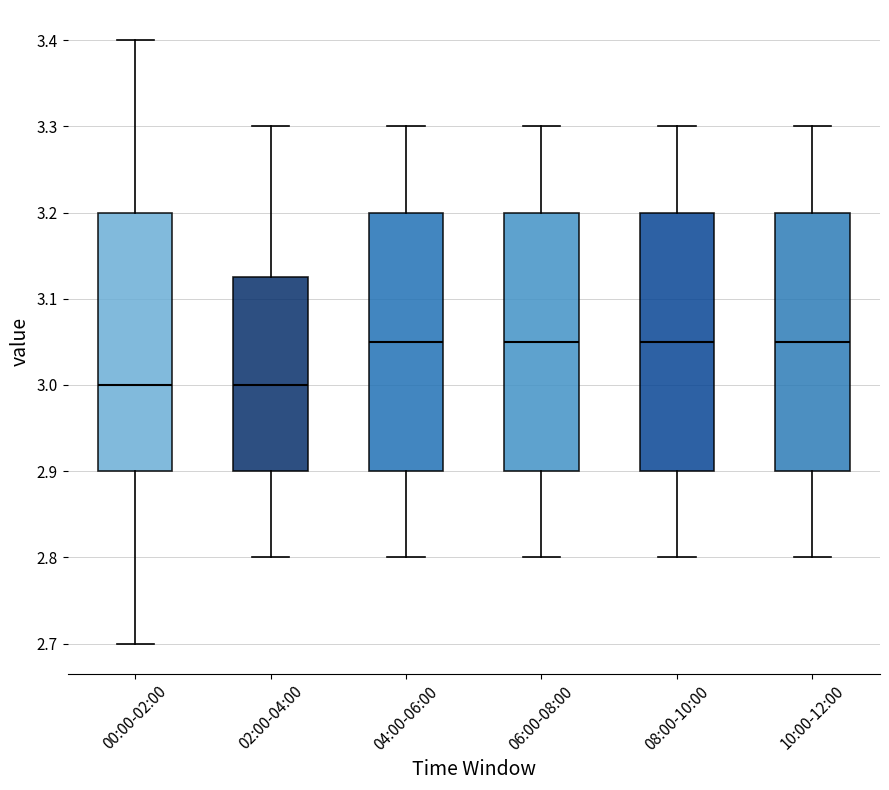

Where does the lower whisker of the box for 10:00-12:00 end on the y-axis? The values are not printed on the chart, so give them approximately, as read against the axis.

2.80